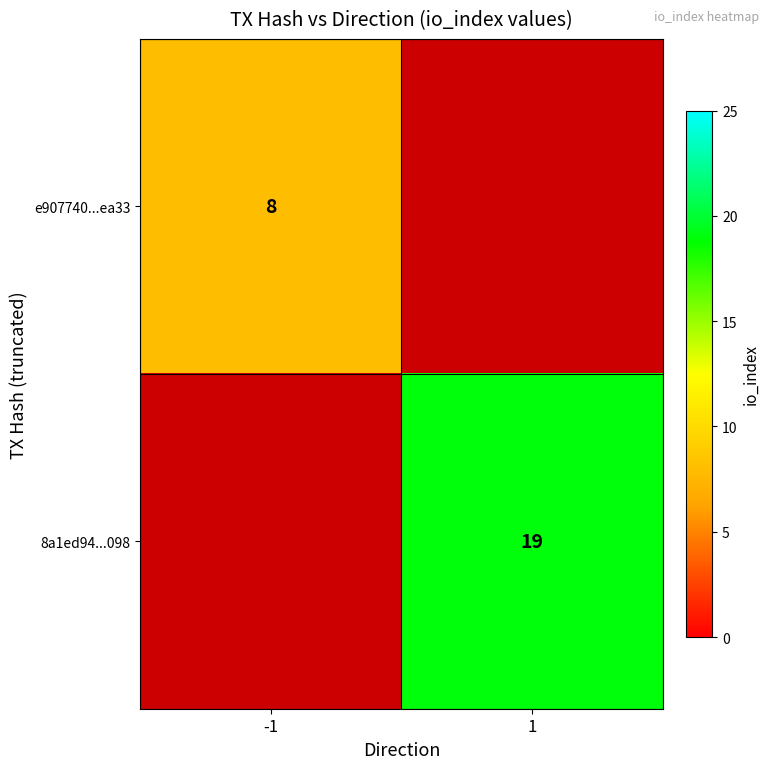

The e907740...ea33 series shows 8 at -1. True or false?

True